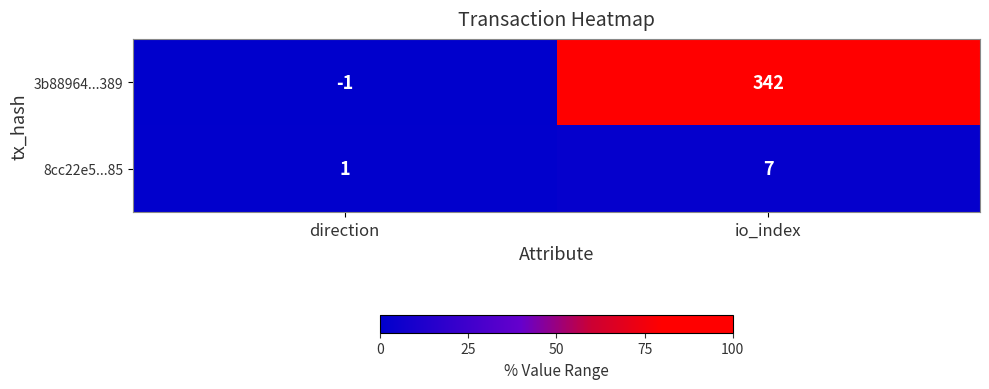

Between direction and io_index, which series saw the biggest shift?

3b88964...389